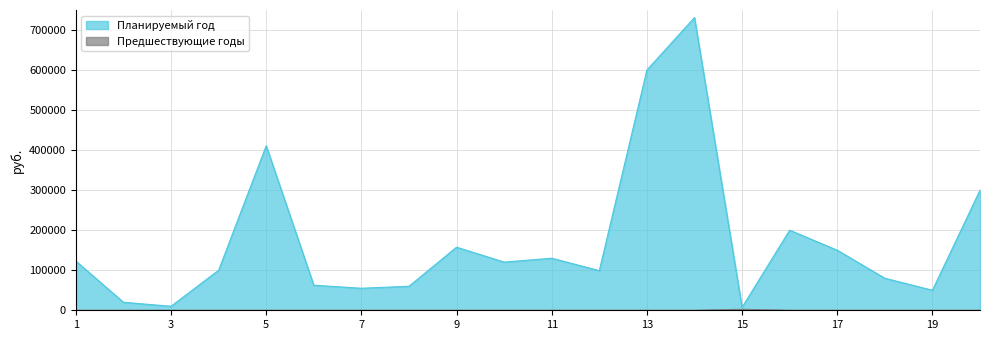

Which category has the highest value across all series?

14